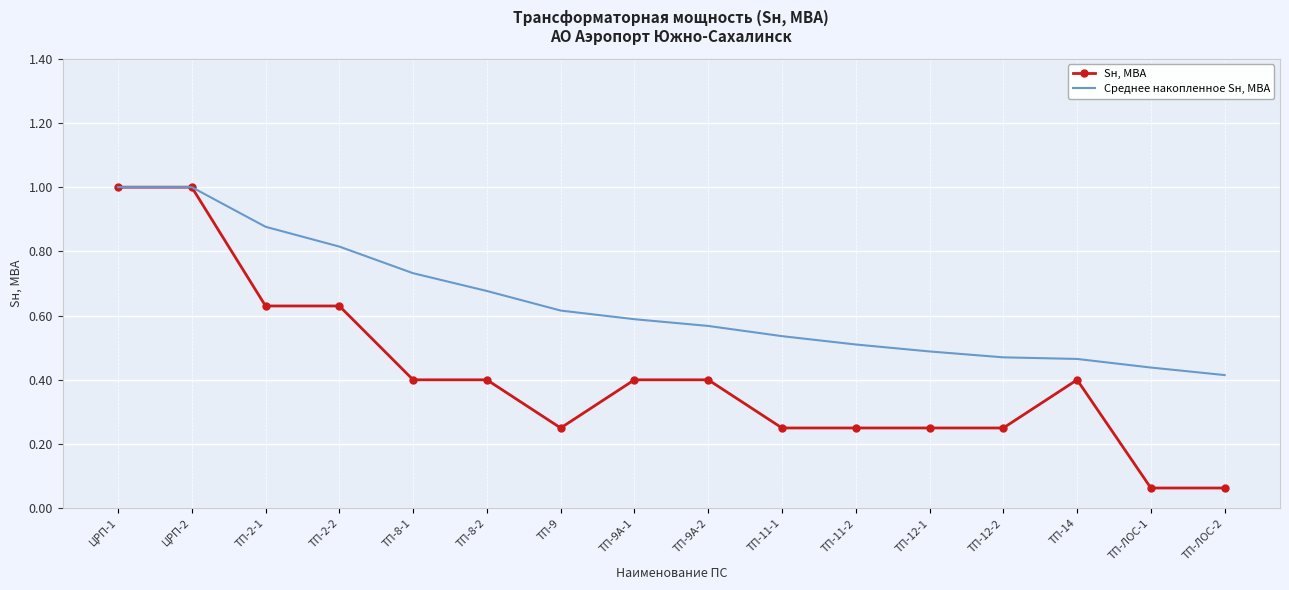

What is the maximum value for Sн, МВА?

1.0